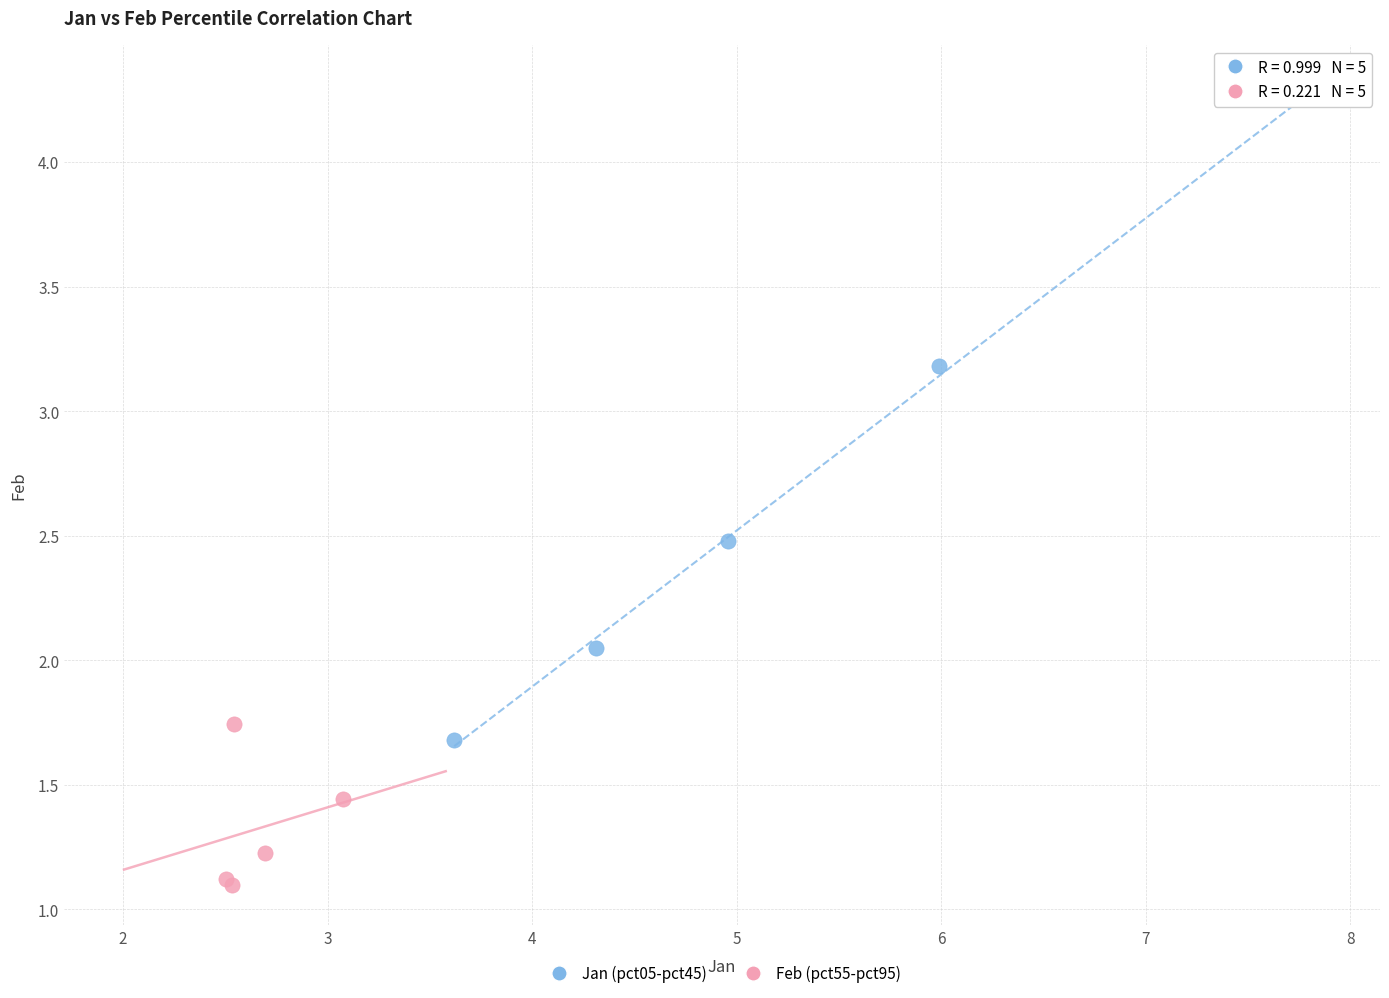

Which series reaches the maximum Y coordinate?

Jan (pct05-pct45)